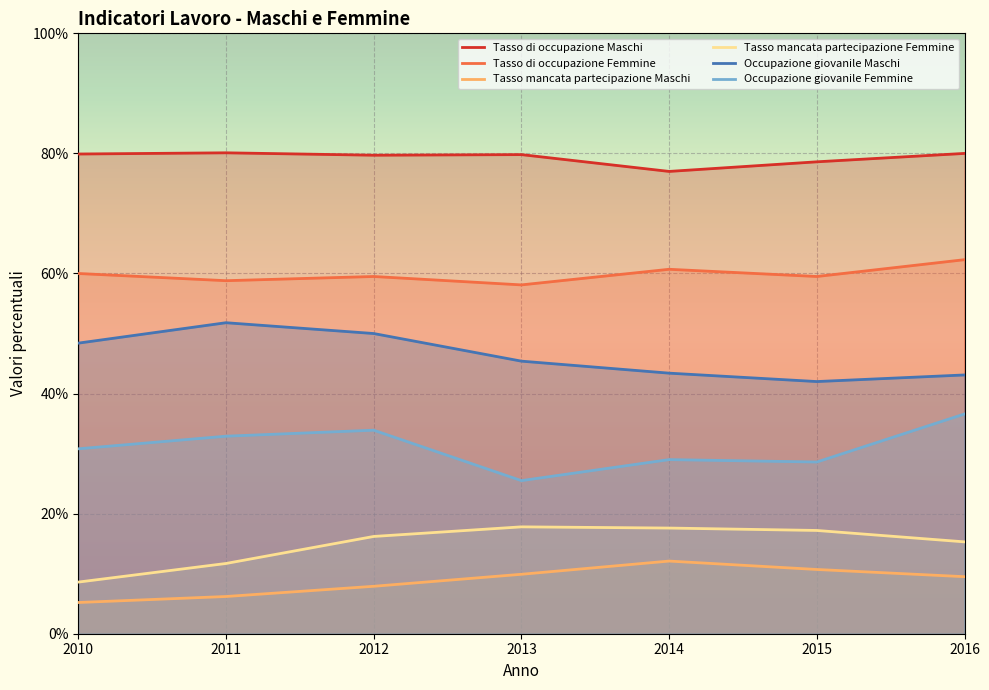

True or false: Tasso di occupazione Femmine has more than 1 points higher than both neighbors.

True